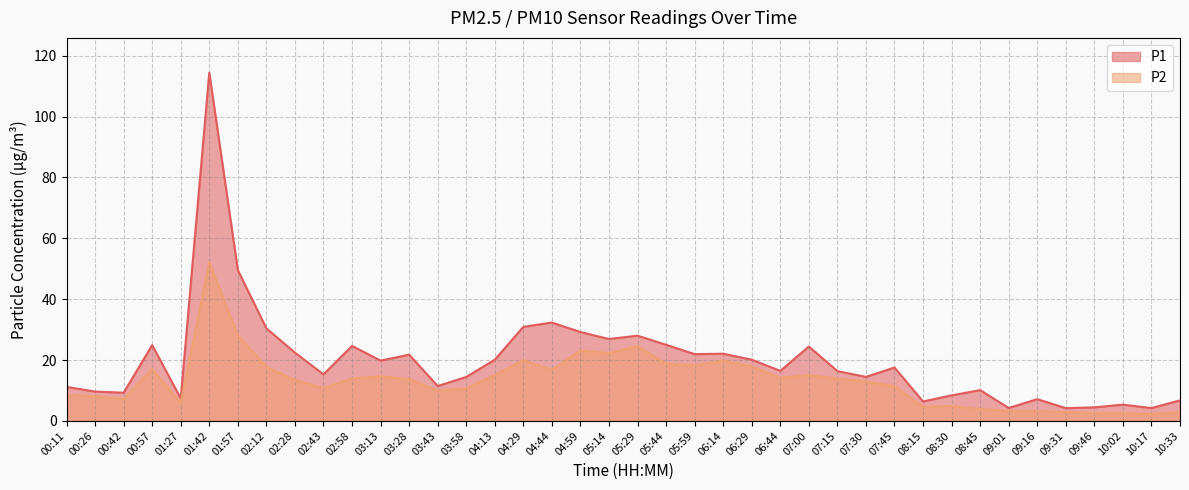

What position from the right is 00:26?

39